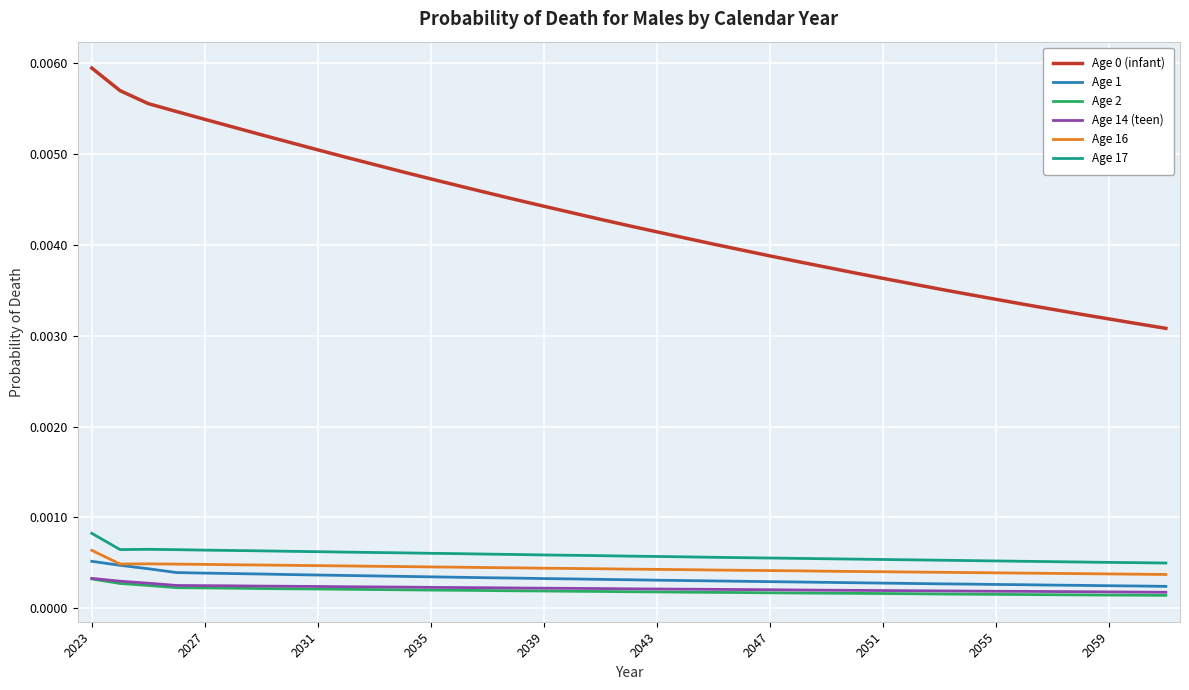

True or false: Age 17 and Age 14 (teen) cross at least once.

False